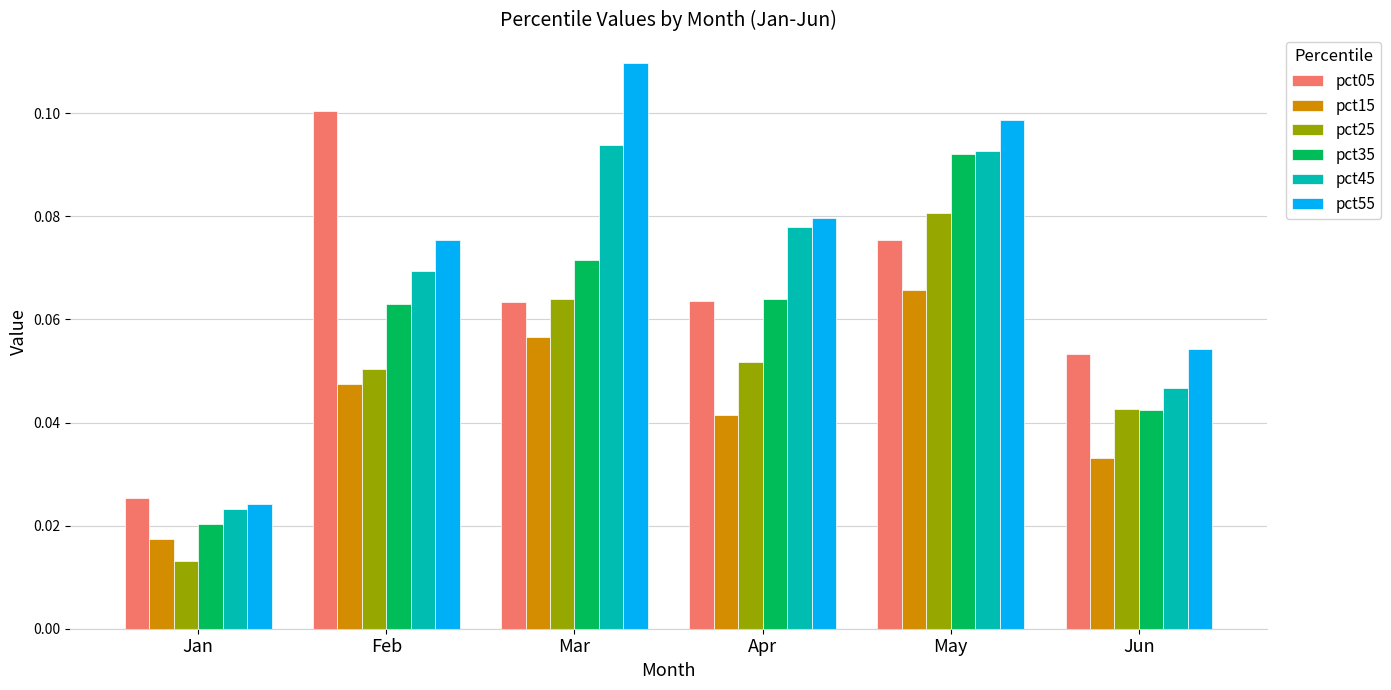

What is the sum of the pct55 values at May and Feb?

0.2